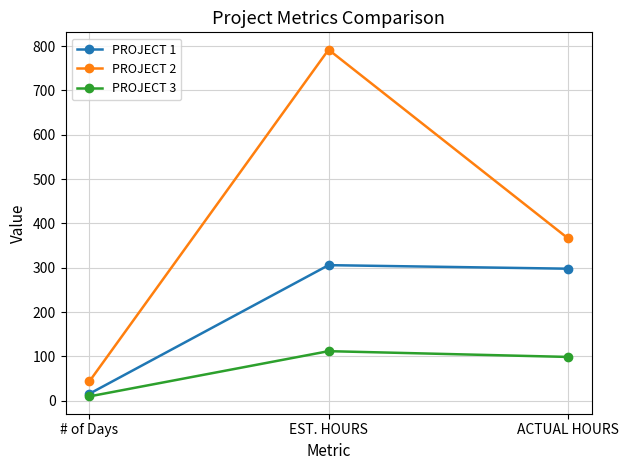

Is the value of PROJECT 2 at # of Days greater than the value of PROJECT 3 at # of Days?

Yes